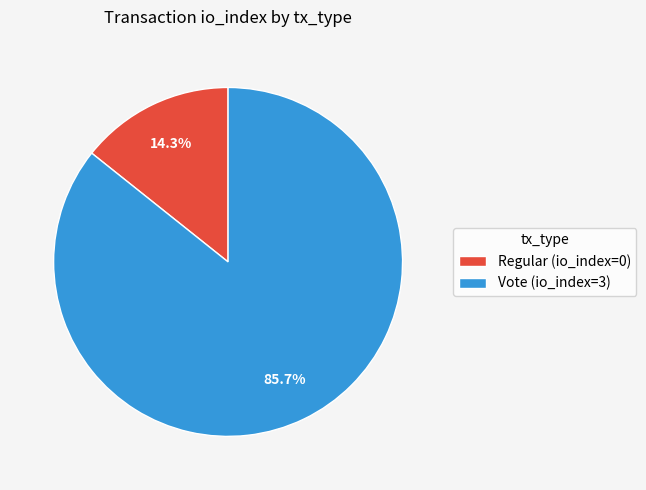

Is there a majority slice in this chart?

Yes